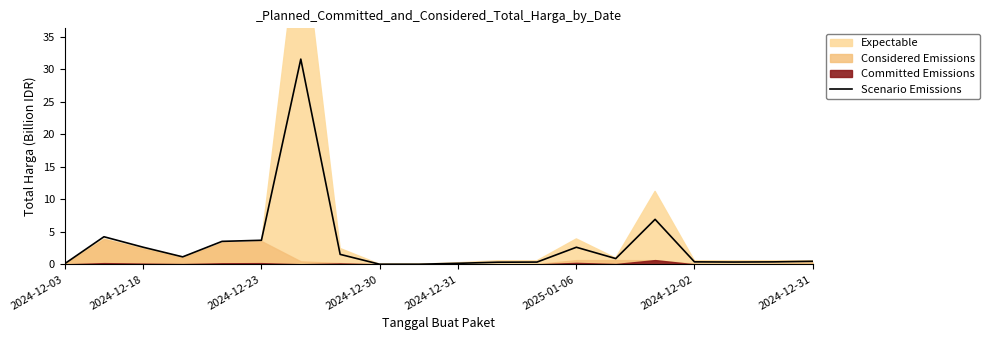

What is the average value?

3.1